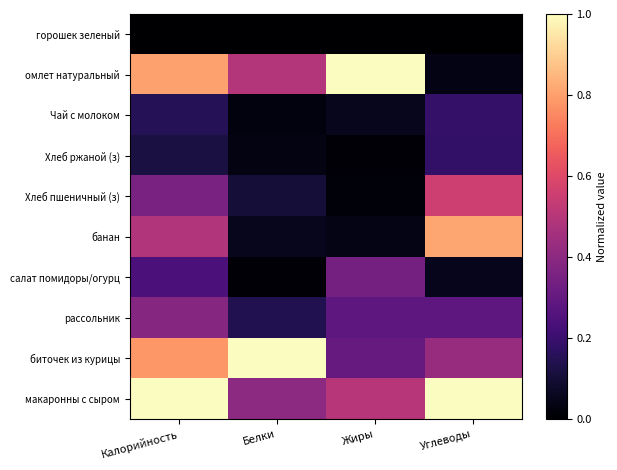

Between Калорийность and Жиры, which series saw the biggest shift?

макаронны с сыром